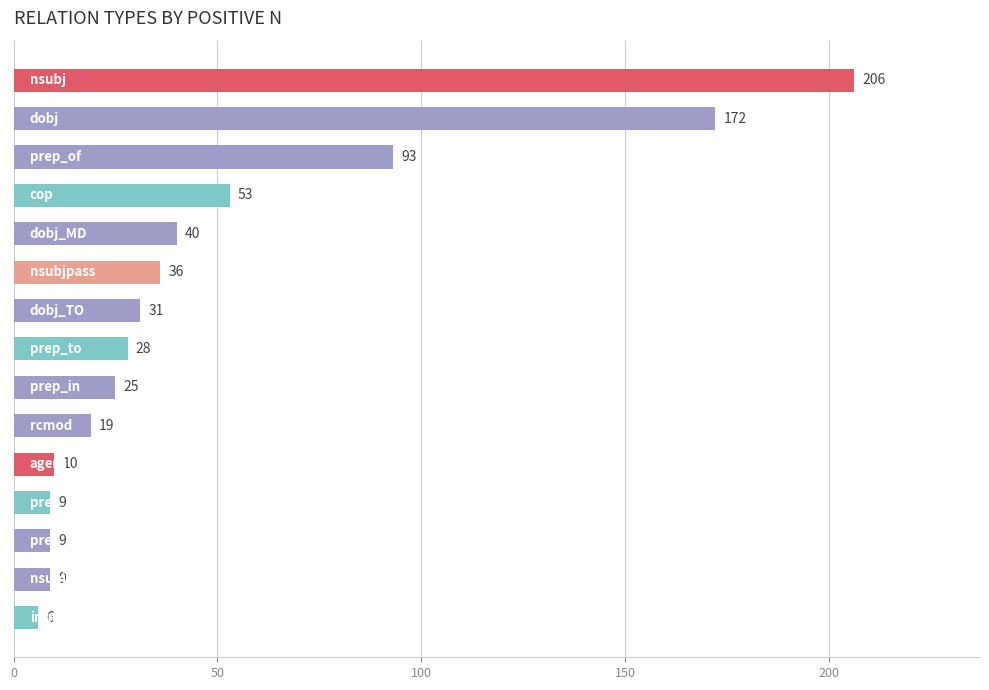

What is the sum of all values?

746